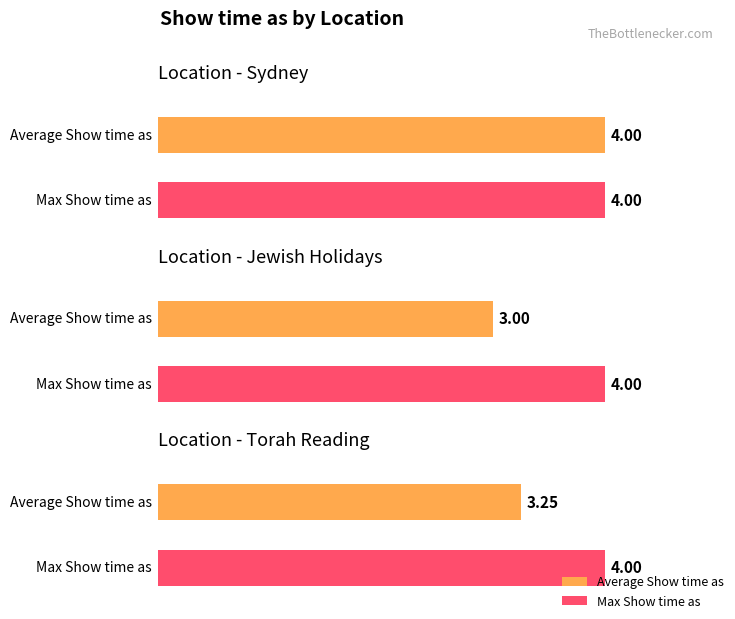

What is the label of the 3rd bar from the left?

Torah Reading